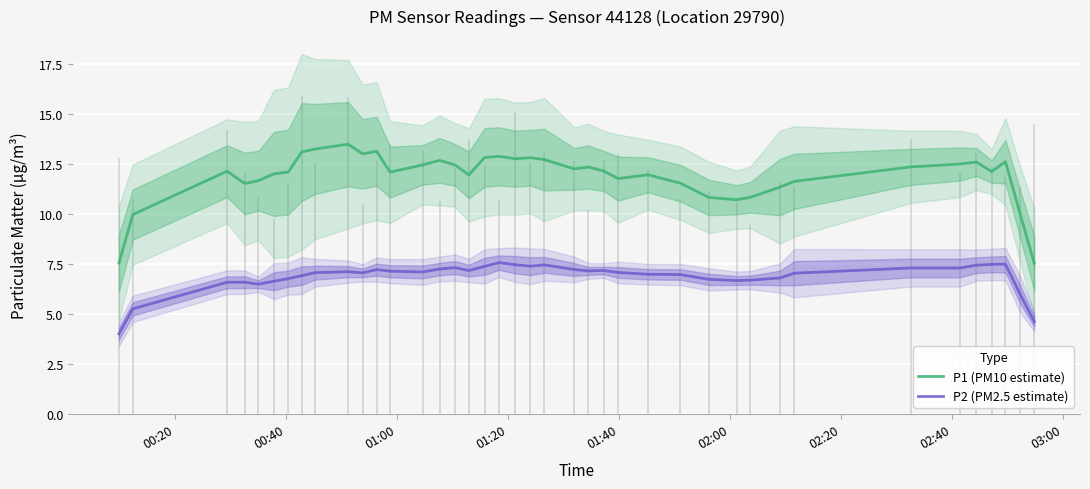

True or false: P2 (PM2.5 estimate) and P1 (PM10 estimate) intersect in this chart.

False